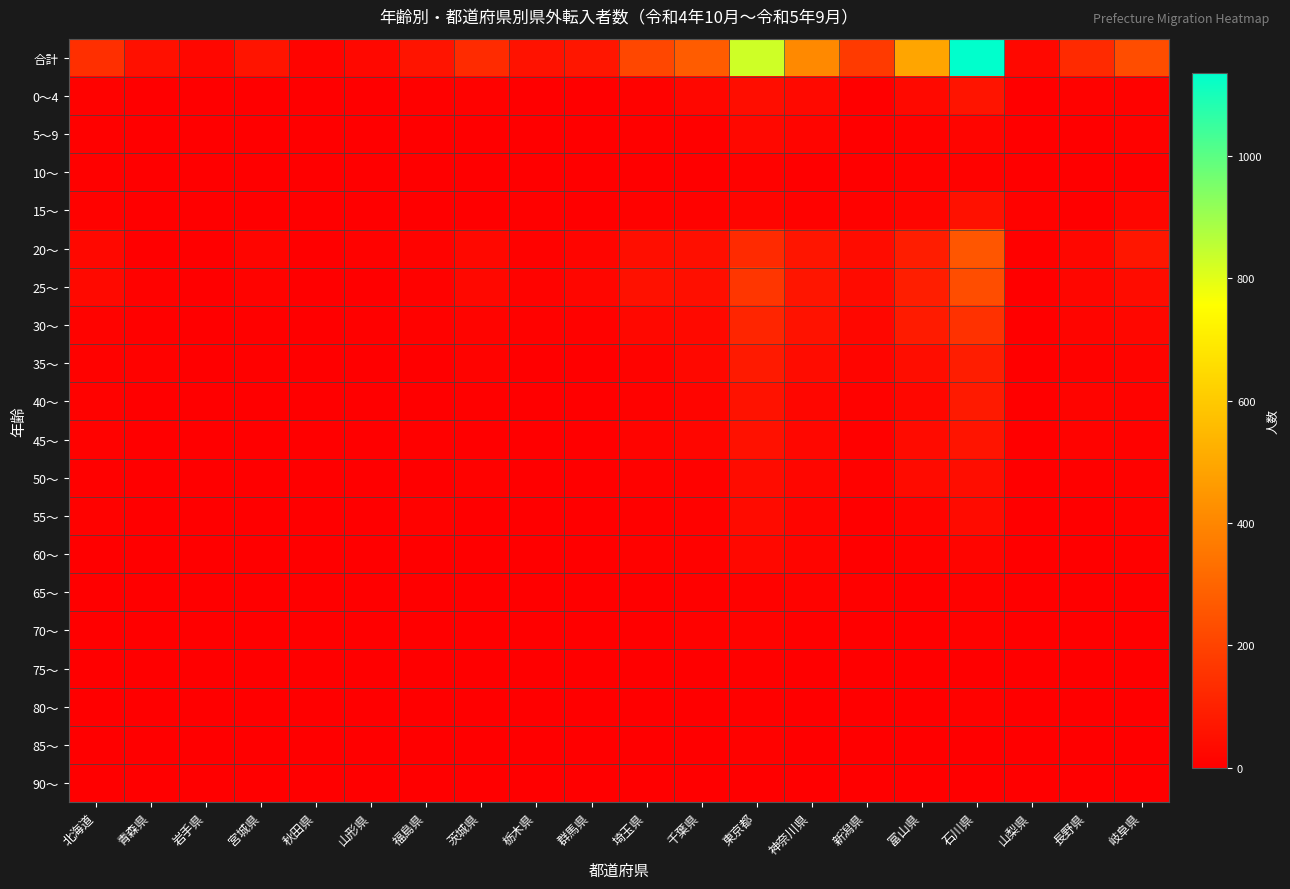

Reading left to right, extract all data points from this chart.

合計: 北海道=144	青森県=50	岩手県=24	宮城県=61	秋田県=15	山形県=25	福島県=61	茨城県=129	栃木県=57	群馬県=67	埼玉県=215	千葉県=277	東京都=828	神奈川県=409	新潟県=175	富山県=492	石川県=1135	山梨県=28	長野県=127	岐阜県=232
0～4: 北海道=10	青森県=4	岩手県=0	宮城県=3	秋田県=1	山形県=3	福島県=5	茨城県=10	栃木県=3	群馬県=1	埼玉県=8	千葉県=23	東京都=41	神奈川県=29	新潟県=3	富山県=30	石川県=61	山梨県=1	長野県=8	岐阜県=7
5～9: 北海道=5	青森県=2	岩手県=0	宮城県=0	秋田県=1	山形県=1	福島県=1	茨城県=3	栃木県=1	群馬県=1	埼玉県=6	千葉県=5	東京都=27	神奈川県=19	新潟県=4	富山県=9	石川県=18	山梨県=0	長野県=3	岐阜県=8
10～: 北海道=6	青森県=2	岩手県=1	宮城県=0	秋田県=1	山形県=0	福島県=0	茨城県=2	栃木県=1	群馬県=2	埼玉県=0	千葉県=2	東京都=10	神奈川県=4	新潟県=2	富山県=8	石川県=11	山梨県=0	長野県=2	岐阜県=3
15～: 北海道=8	青森県=4	岩手県=0	宮城県=1	秋田県=0	山形県=2	福島県=1	茨城県=4	栃木県=6	群馬県=4	埼玉県=9	千葉県=11	東京都=16	神奈川県=7	新潟県=10	富山県=19	石川県=53	山梨県=7	長野県=3	岐阜県=20
20～: 北海道=27	青森県=3	岩手県=4	宮城県=16	秋田県=4	山形県=7	福島県=12	茨城県=28	栃木県=9	群馬県=17	埼玉県=46	千葉県=48	東京都=127	神奈川県=66	新潟県=38	富山県=88	石川県=259	山梨県=6	長野県=23	岐阜県=68
25～: 北海道=30	青森県=7	岩手県=3	宮城県=12	秋田県=1	山形県=2	福島県=8	茨城県=25	栃木県=12	群馬県=20	埼玉県=51	千葉県=47	東京都=163	神奈川県=66	新潟県=37	富山県=92	石川県=229	山梨県=2	長野県=20	岐阜県=39
30～: 北海道=12	青森県=5	岩手県=3	宮城県=6	秋田県=2	山形県=5	福島県=7	茨城県=15	栃木県=11	群馬県=10	埼玉県=25	千葉県=31	東京都=111	神奈川県=56	新潟県=23	富山県=83	石川県=148	山梨県=1	長野県=19	岐阜県=23
35～: 北海道=11	青森県=9	岩手県=2	宮城県=5	秋田県=3	山形県=2	福島県=3	茨城県=12	栃木県=3	群馬県=2	埼玉県=13	千葉県=27	東京都=81	神奈川県=39	新潟県=17	富山県=42	石川県=88	山梨県=2	長野県=11	岐阜県=14
40～: 北海道=9	青森県=4	岩手県=3	宮城県=4	秋田県=0	山形県=0	福島県=0	茨城県=5	栃木県=2	群馬県=4	埼玉県=11	千葉県=17	東京都=56	神奈川県=21	新潟県=9	富山県=23	石川県=81	山梨県=2	長野県=14	岐阜県=12
45～: 北海道=7	青森県=2	岩手県=3	宮城県=3	秋田県=0	山形県=2	福島県=6	茨城県=3	栃木県=3	群馬県=0	埼玉県=14	千葉県=20	東京都=51	神奈川県=23	新潟県=5	富山県=34	石川県=62	山梨県=1	長野県=12	岐阜県=9
50～: 北海道=5	青森県=4	岩手県=3	宮城県=2	秋田県=2	山形県=1	福島県=4	茨城県=9	栃木県=2	群馬県=3	埼玉県=11	千葉県=10	東京都=39	神奈川県=20	新潟県=7	富山県=34	石川県=42	山梨県=2	長野県=6	岐阜県=8
55～: 北海道=10	青森県=4	岩手県=2	宮城県=2	秋田県=0	山形県=0	福島県=7	茨城県=4	栃木県=1	群馬県=1	埼玉県=5	千葉県=7	東京都=36	神奈川県=18	新潟県=4	富山県=15	石川県=36	山梨県=4	長野県=3	岐阜県=7
60～: 北海道=1	青森県=0	岩手県=0	宮城県=0	秋田県=0	山形県=0	福島県=2	茨城県=2	栃木県=1	群馬県=0	埼玉県=8	千葉県=11	東京都=27	神奈川県=17	新潟県=4	富山県=10	石川県=18	山梨県=0	長野県=2	岐阜県=6
65～: 北海道=0	青森県=0	岩手県=0	宮城県=4	秋田県=0	山形県=0	福島県=2	茨城県=2	栃木県=1	群馬県=1	埼玉県=2	千葉県=5	東京都=9	神奈川県=12	新潟県=5	富山県=2	石川県=8	山梨県=0	長野県=0	岐阜県=2
70～: 北海道=2	青森県=0	岩手県=0	宮城県=1	秋田県=0	山形県=0	福島県=1	茨城県=1	栃木県=1	群馬県=0	埼玉県=3	千葉県=9	東京都=12	神奈川県=5	新潟県=2	富山県=1	石川県=8	山梨県=0	長野県=0	岐阜県=1
75～: 北海道=0	青森県=0	岩手県=0	宮城県=0	秋田県=0	山形県=0	福島県=2	茨城県=3	栃木県=0	群馬県=0	埼玉県=3	千葉県=1	東京都=5	神奈川県=2	新潟県=0	富山県=1	石川県=4	山梨県=0	長野県=0	岐阜県=1
80～: 北海道=1	青森県=0	岩手県=0	宮城県=1	秋田県=0	山形県=0	福島県=0	茨城県=0	栃木県=0	群馬県=0	埼玉県=0	千葉県=1	東京都=6	神奈川県=4	新潟県=0	富山県=1	石川県=8	山梨県=0	長野県=0	岐阜県=0
85～: 北海道=0	青森県=0	岩手県=0	宮城県=0	秋田県=0	山形県=0	福島県=0	茨城県=1	栃木県=0	群馬県=1	埼玉県=0	千葉県=1	東京都=9	神奈川県=1	新潟県=1	富山県=0	石川県=0	山梨県=0	長野県=0	岐阜県=2
90～: 北海道=0	青森県=0	岩手県=0	宮城県=1	秋田県=0	山形県=0	福島県=0	茨城県=0	栃木県=0	群馬県=0	埼玉県=0	千葉県=1	東京都=2	神奈川県=0	新潟県=4	富山県=0	石川県=1	山梨県=0	長野県=1	岐阜県=2